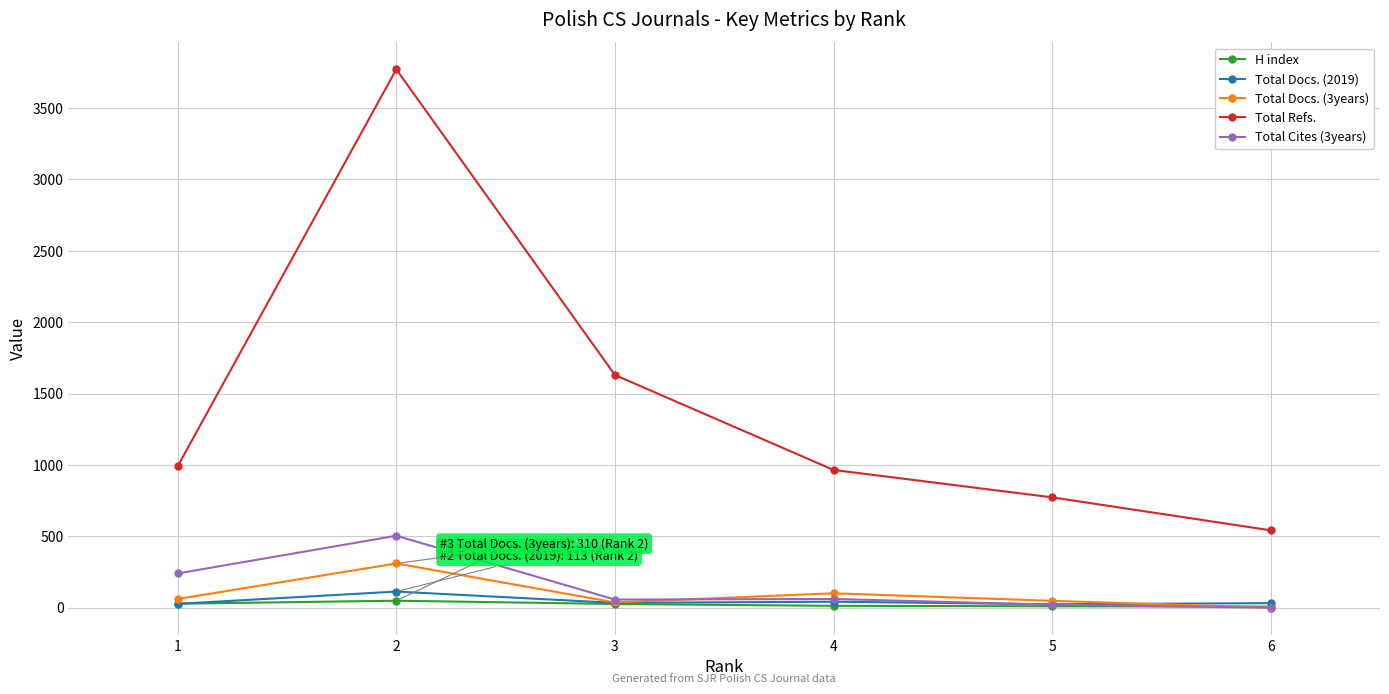

The Total Docs. (3years) series shows 0 at 6. True or false?

True